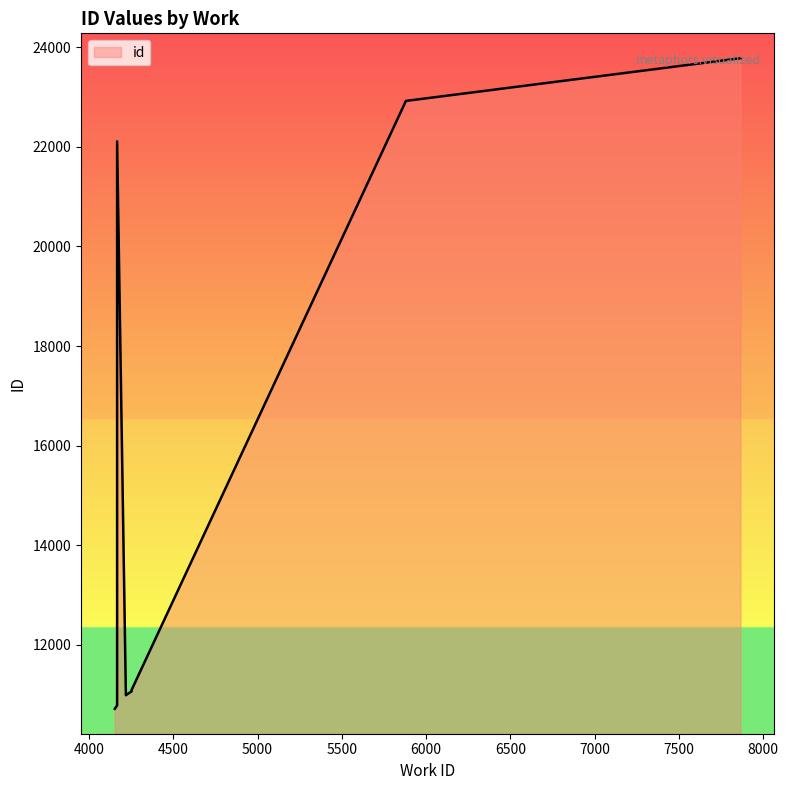

What is the smallest value displayed?

10715